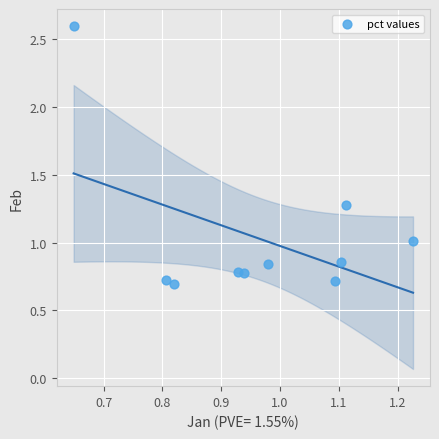

What is the average Y value?

1.0